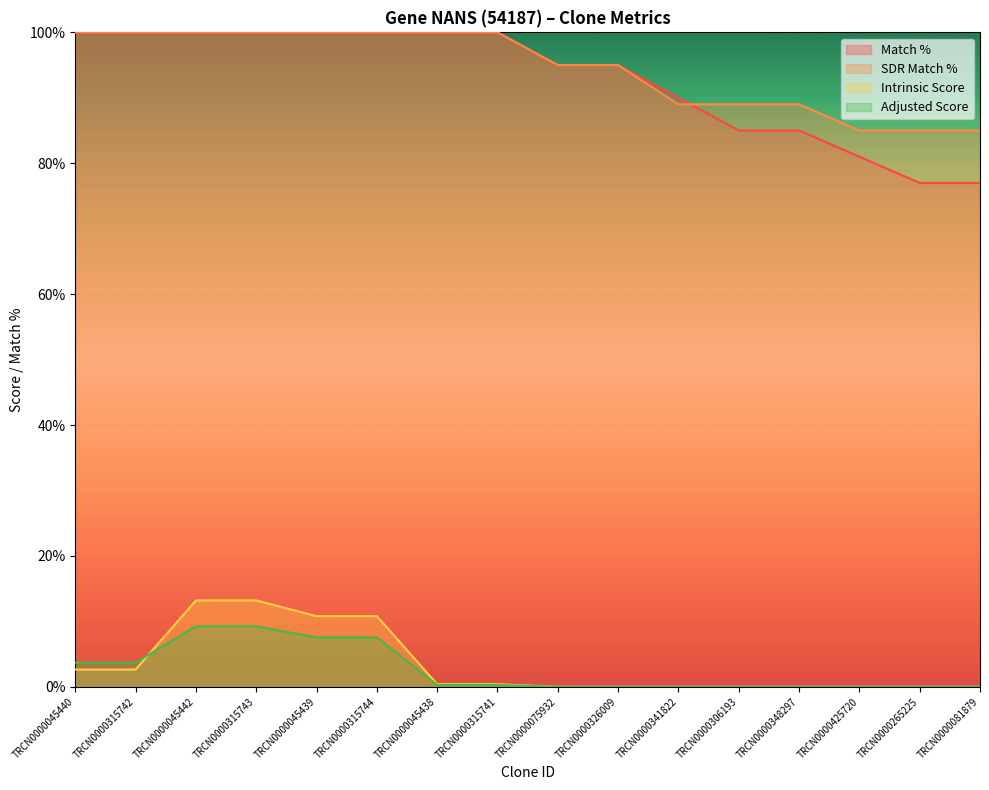

What is the spread (max minus min) of values at TRCN0000075932?

95.0